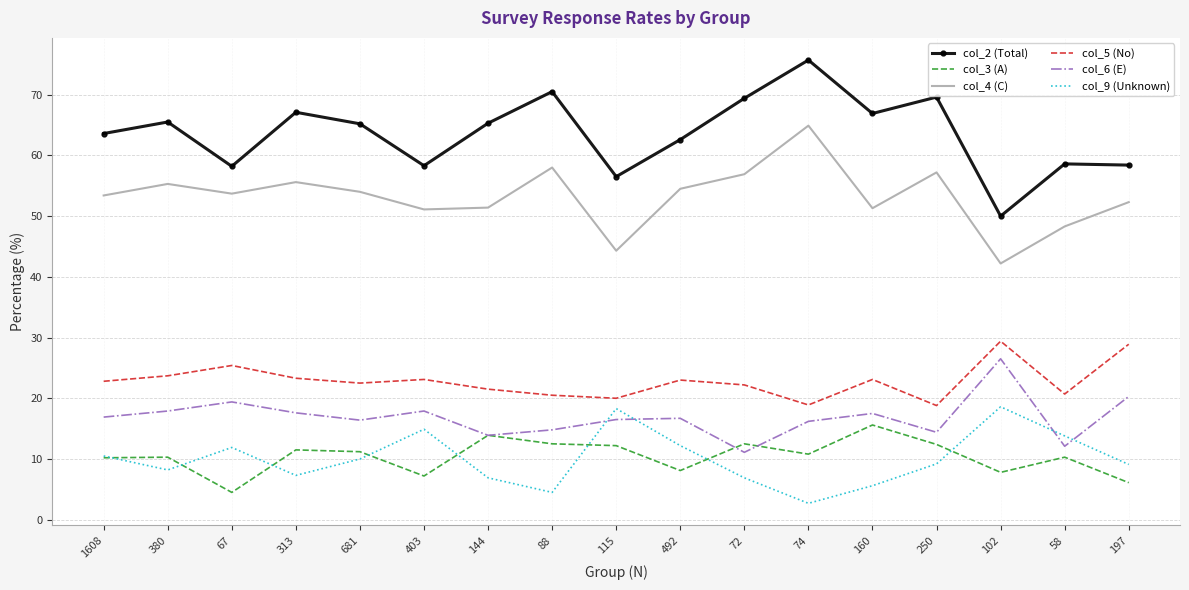

True or false: col_5 (No) has a value of 22.5 at 681.

True